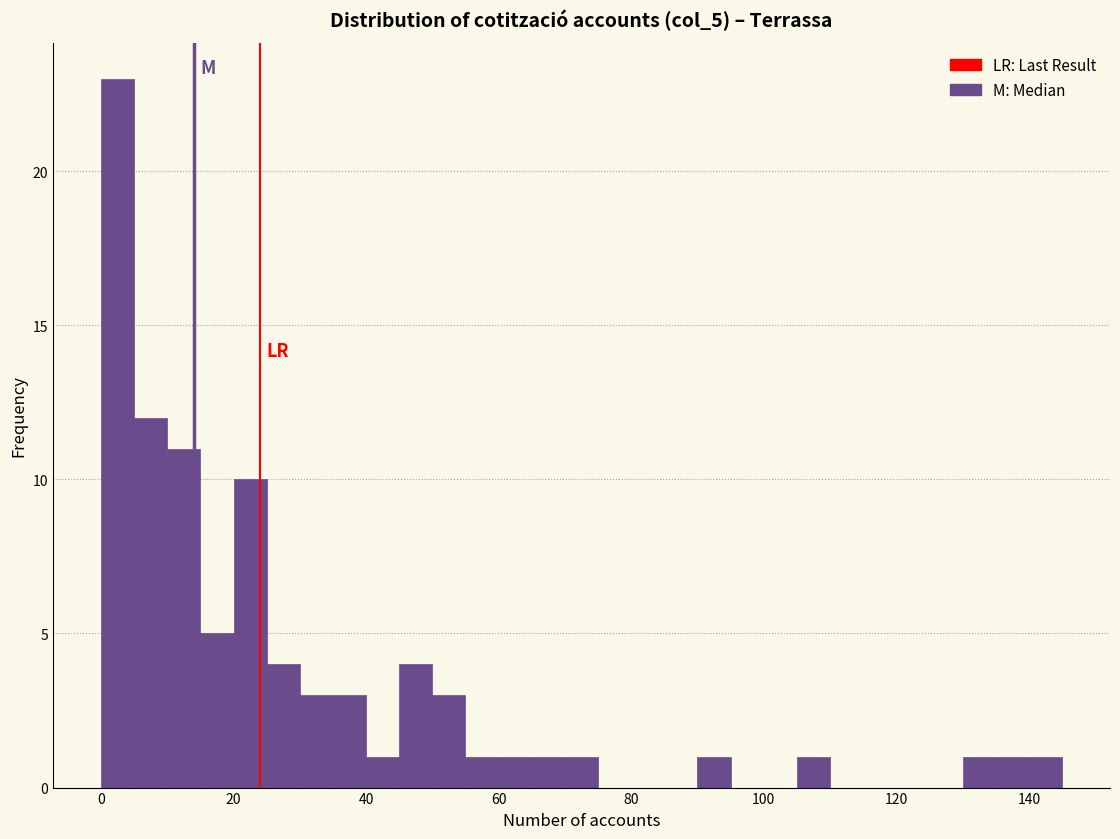

Around what value on the x-axis is the tallest bar? Give the approximate position of its centre, as read against the axis.

2